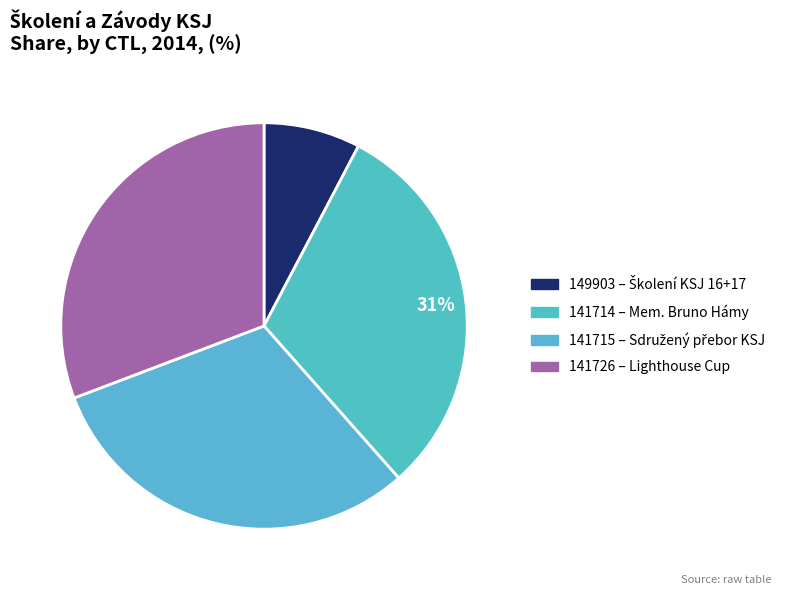

Is there a majority slice in this chart?

No